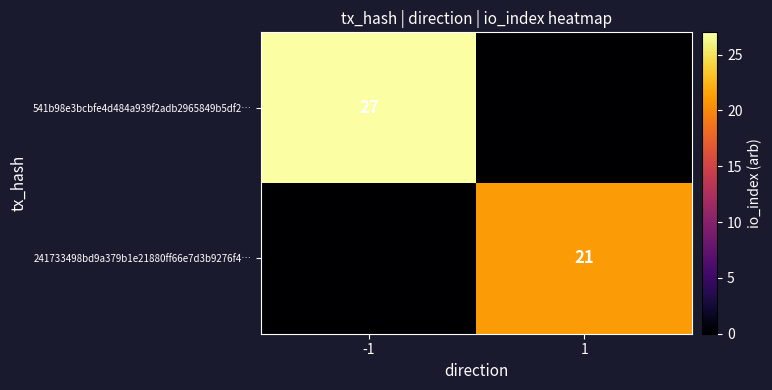

Is the value of 241733498bd9a379b1e21880ff66e7d3b9276f4… at 1 greater than the value of 541b98e3bcbfe4d484a939f2adb2965849b5df2… at -1?

No